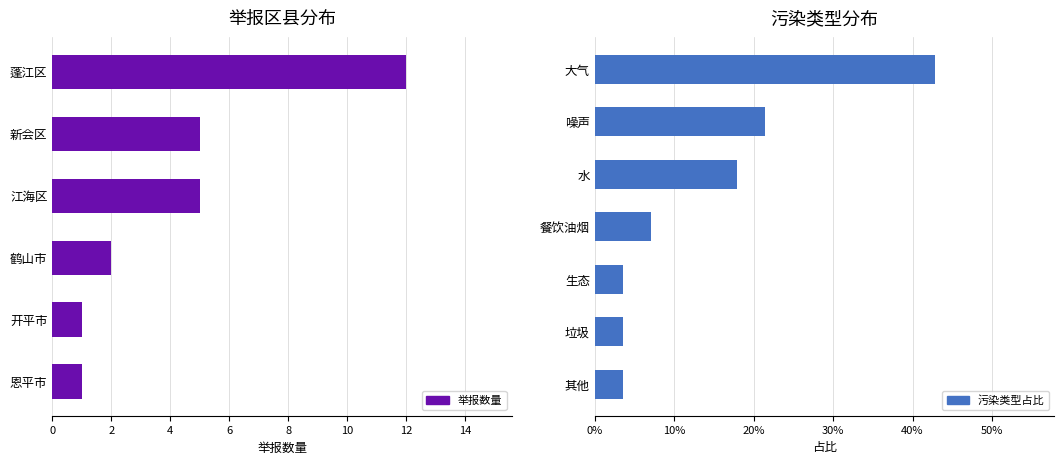

At which label is the value closest to 4?

新会区